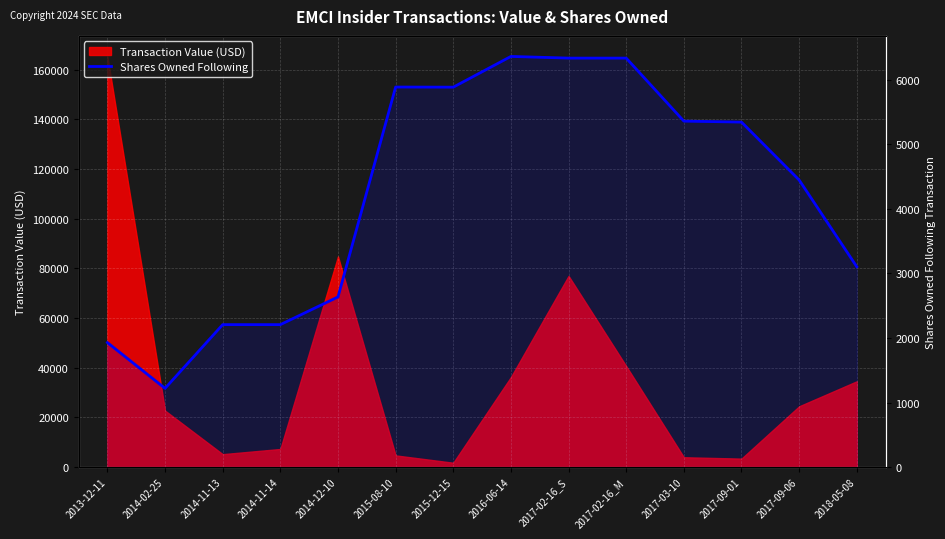

Which label corresponds to the largest value in the chart?

2016-06-14